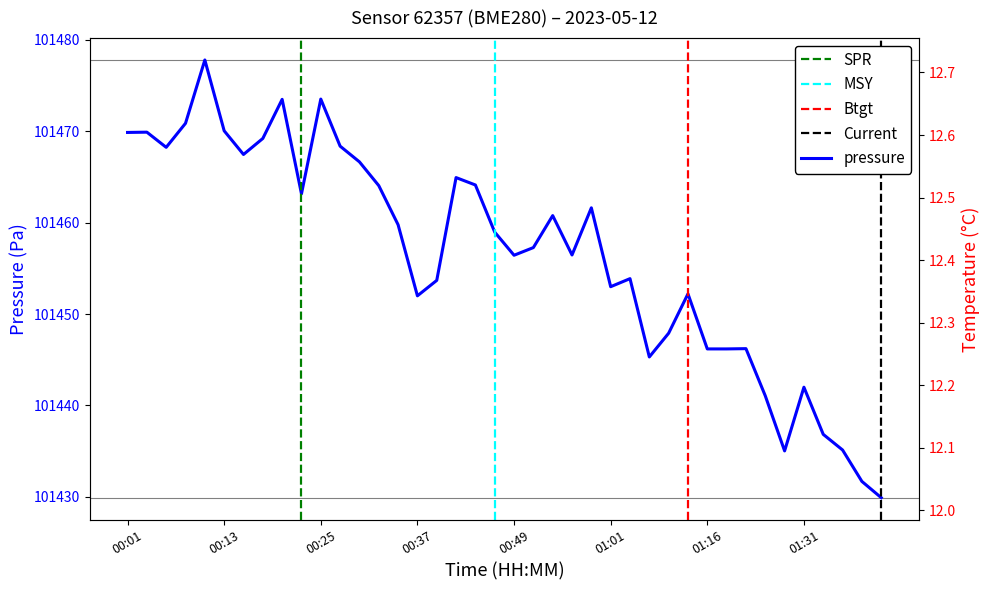

What is the value of the temperature point at the 37th from the left?

12.1